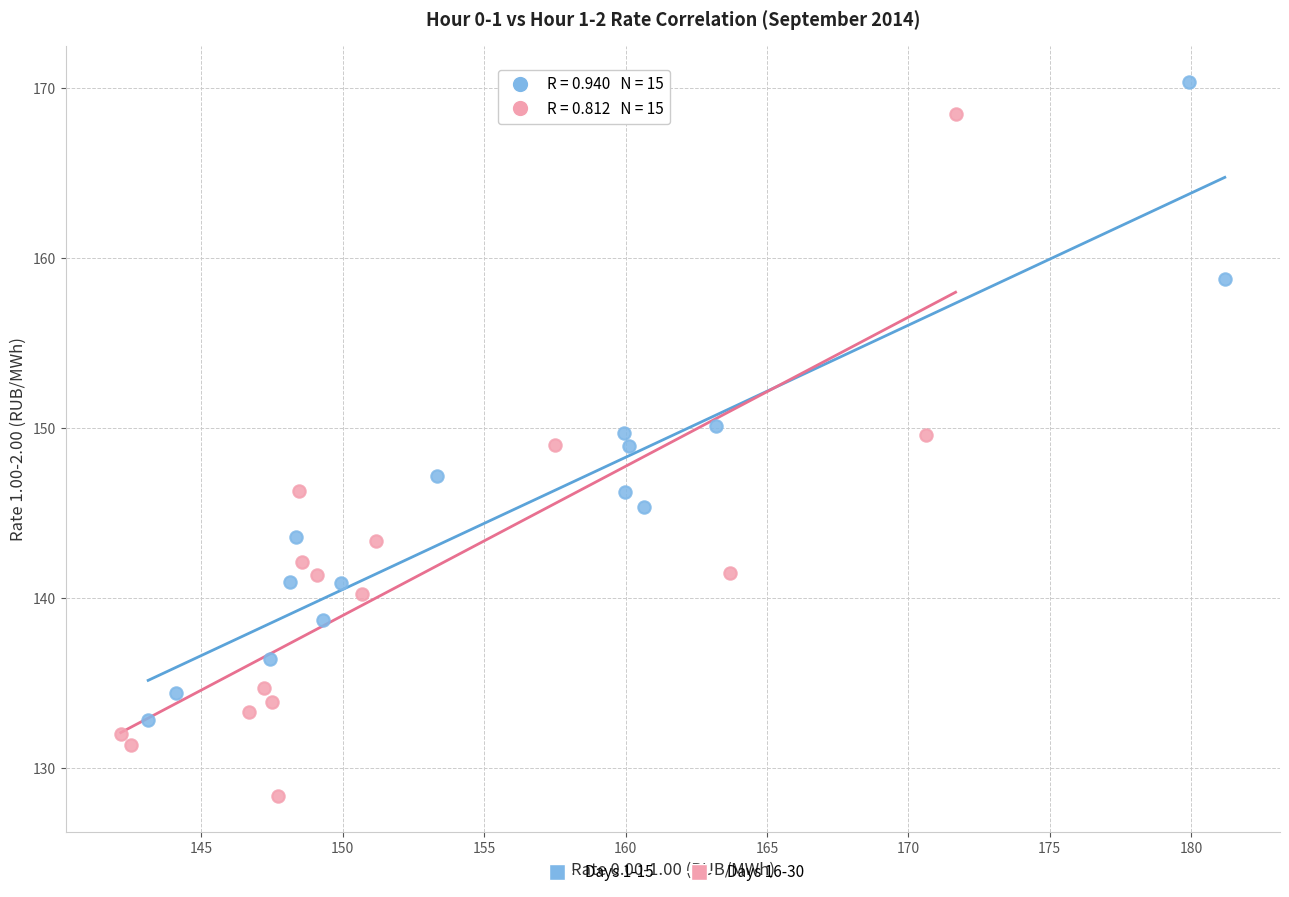

Which series reaches the maximum Y coordinate?

Days 1-15